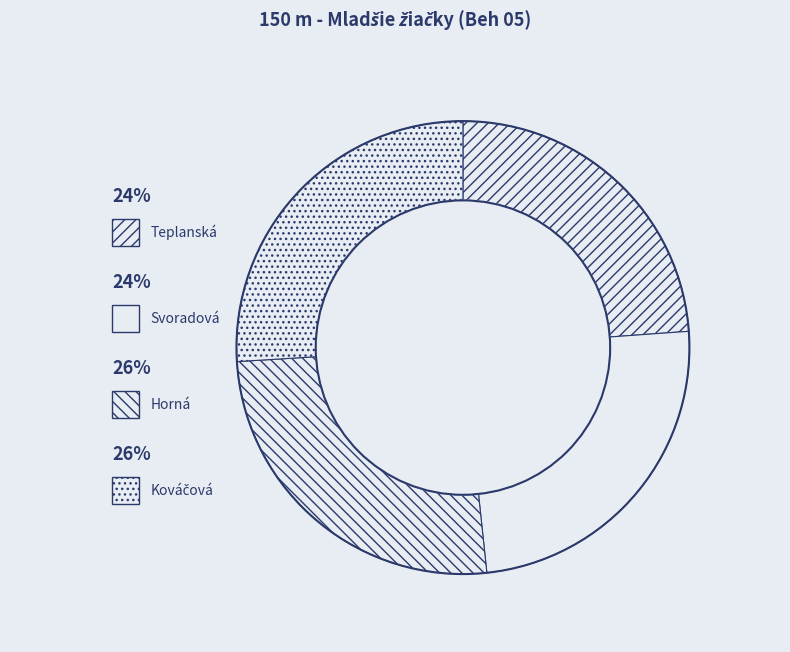

To the nearest percent, what is the average slice percentage?

25%